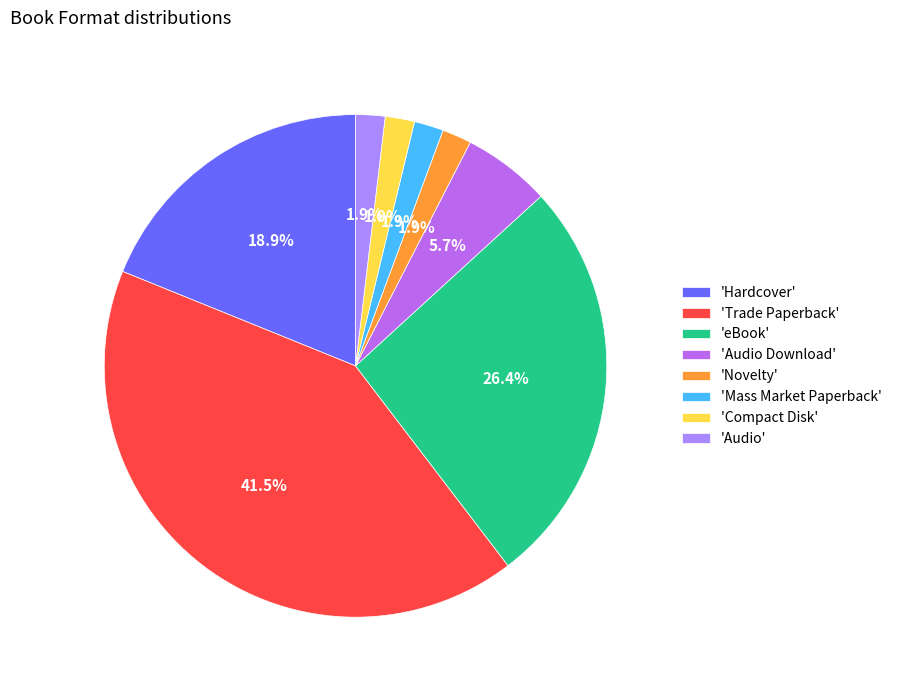

Between 'Trade Paperback' and 'Audio Download', which is larger?

'Trade Paperback'